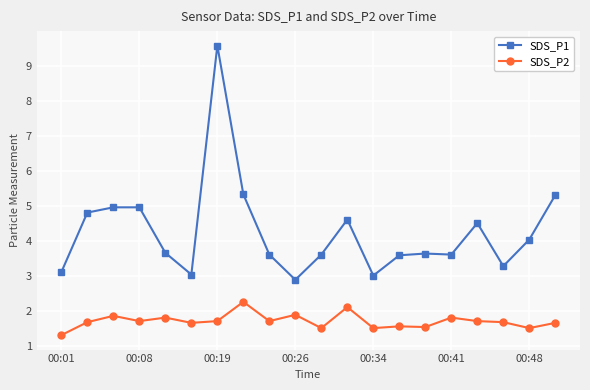

What is the value of the SDS_P1 point at the 6th from the left?

3.0